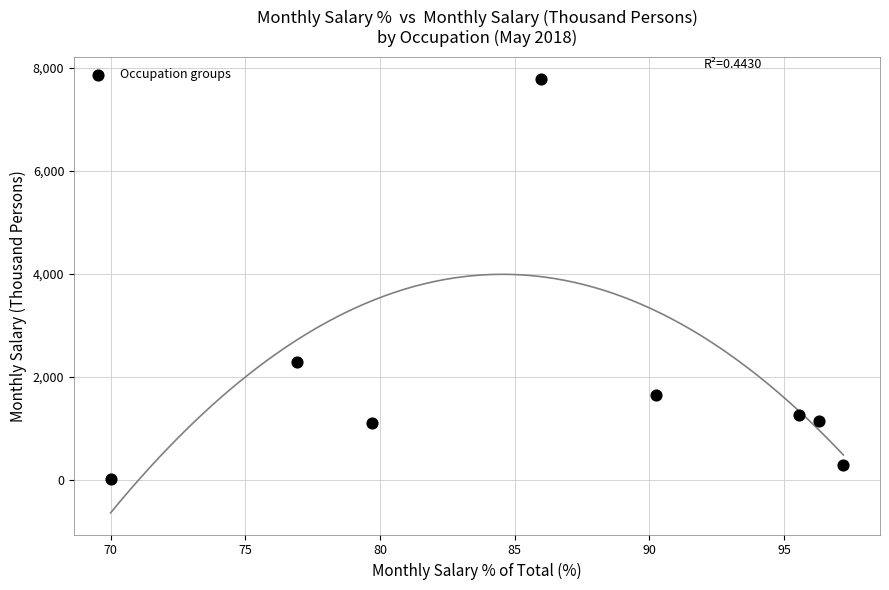

What is the average Y value?

1947